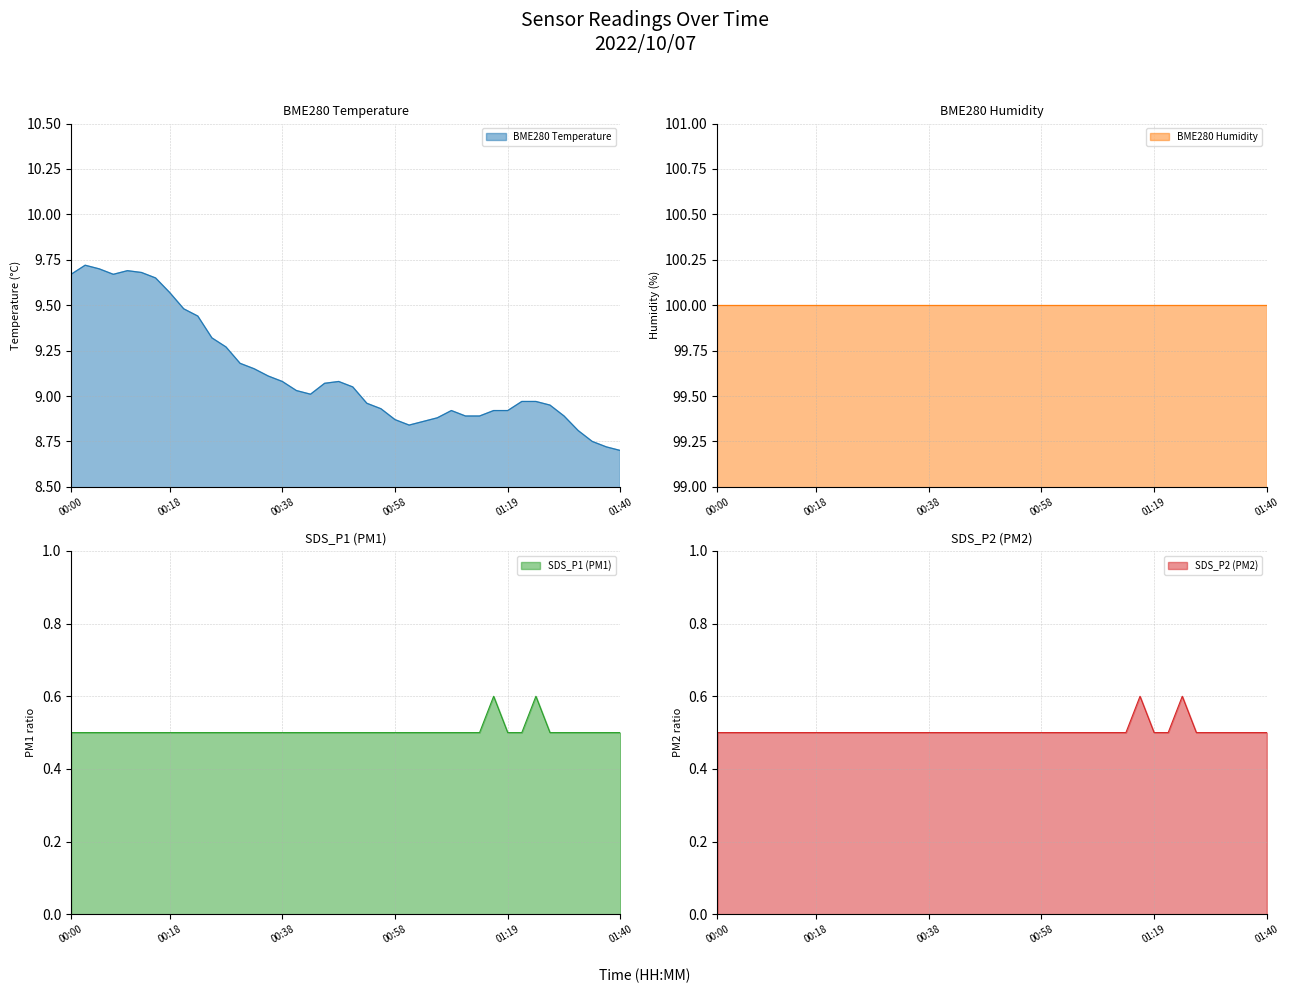

What is the label of the 7th point from the right?

01:25